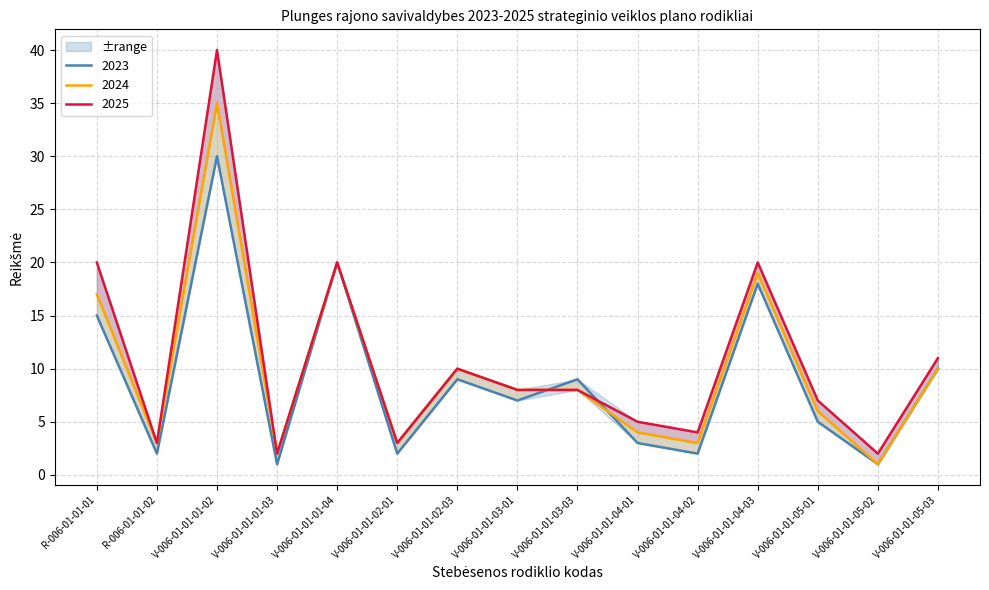

At which category is the sum across all series the highest?

V-006-01-01-01-02